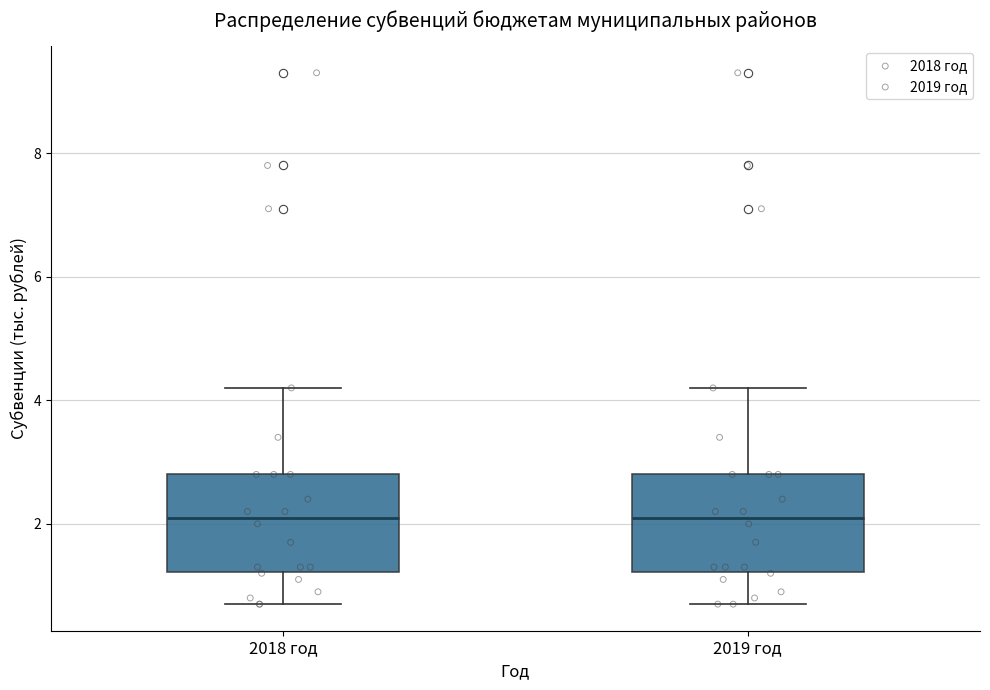

Reading left to right, transcribe this box plot: for each box, give where its median line is, the range the box spans, and where its two whiskers end, as read against the y-axis. The values are not printed on the chart, so give them approximately, as read against the axis.

2018 год: median 2.2, box 1.2 to 2.8, whiskers 0.8 to 4.2
2019 год: median 2.2, box 1.2 to 2.8, whiskers 0.8 to 4.2